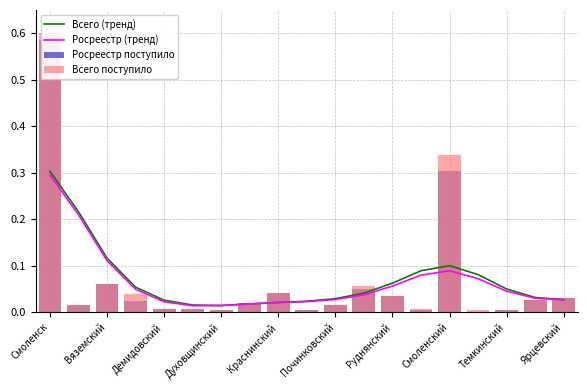

Which category has the highest value in the Всего (тренд) series?

Смоленск